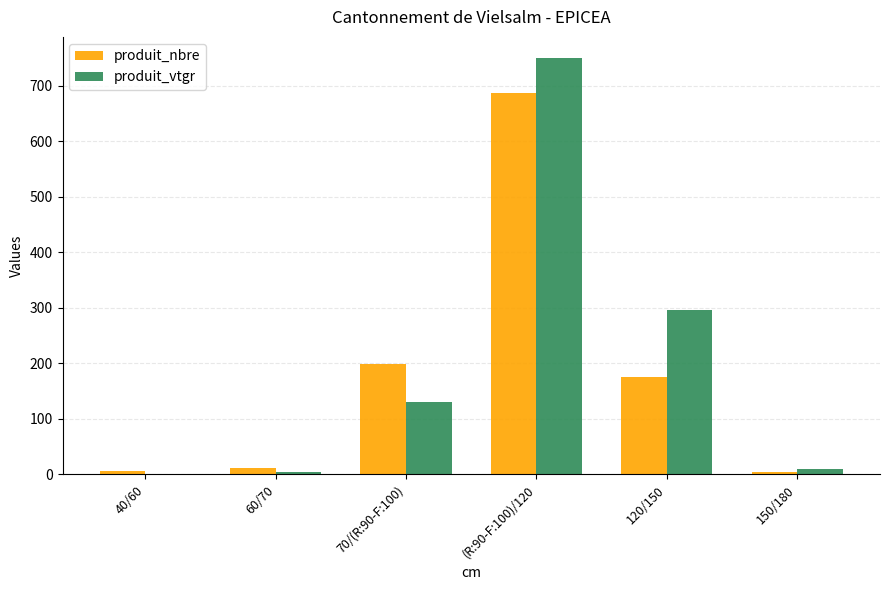

At which category is the sum across all series the highest?

(R:90-F:100)/120